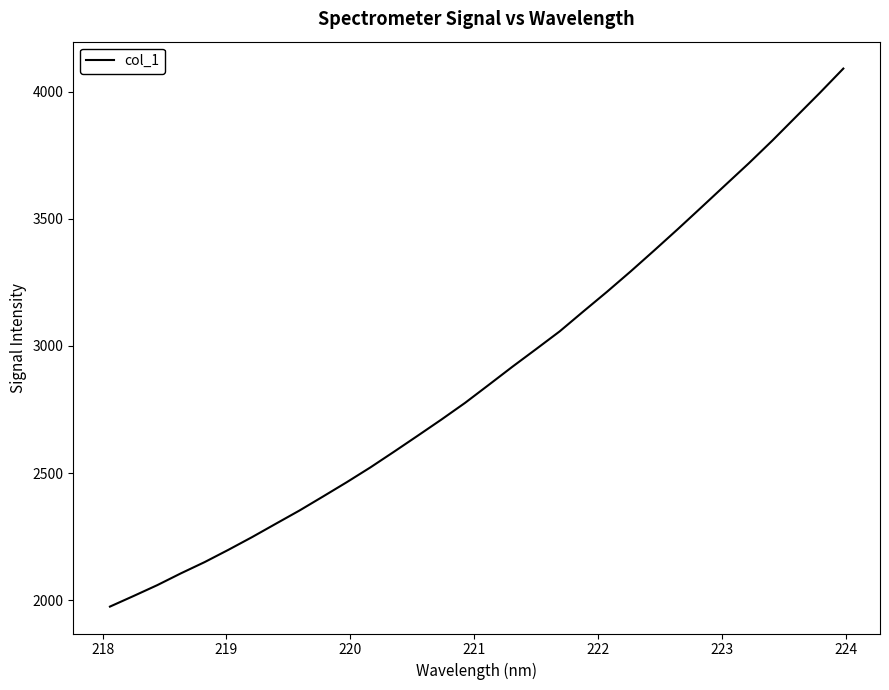

What is the difference between the maximum and minimum values?

2115.1